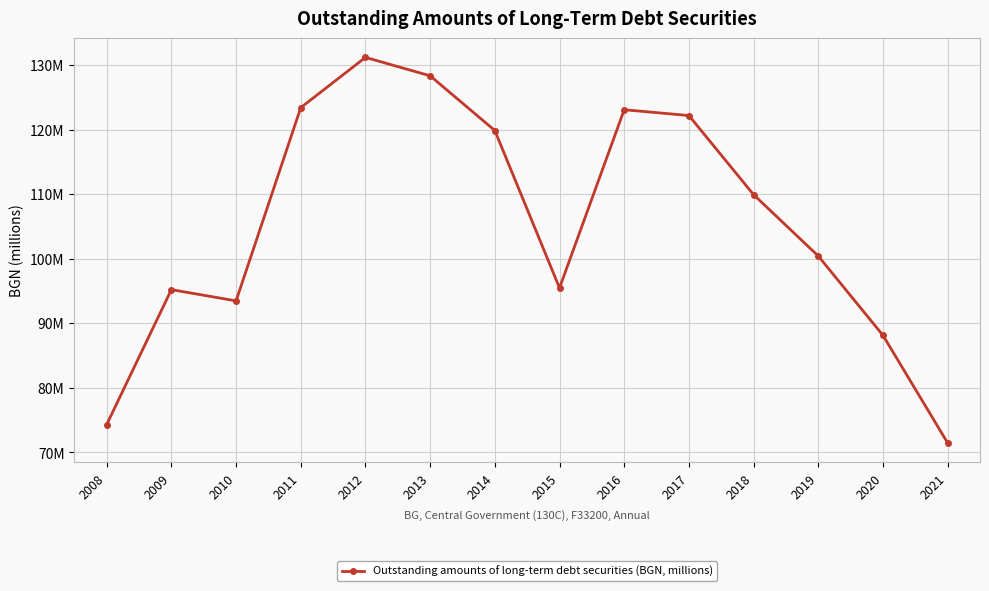

How many interior local valleys (lower than both neighbors) does the data have?

2